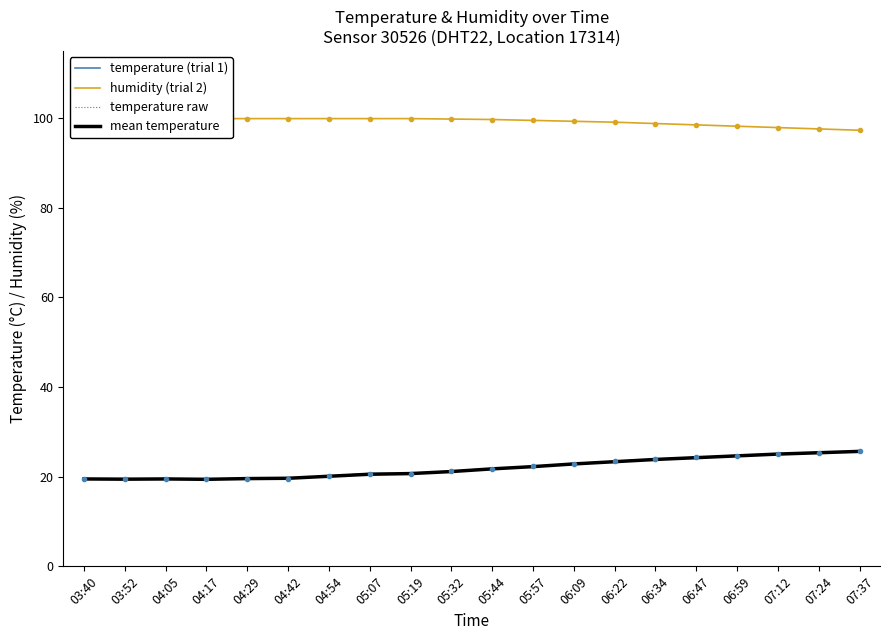

How many lines are shown in the chart?

4